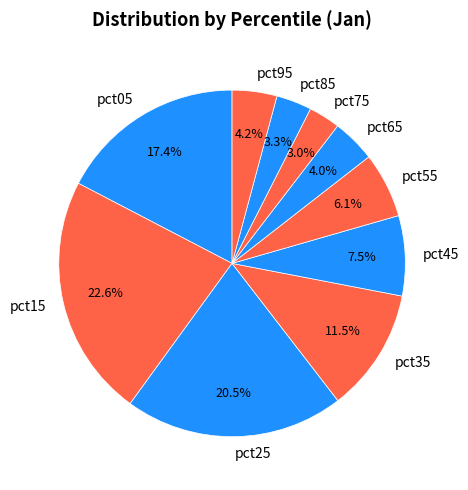

Is it true that pct15 is 23% of the pie?

True